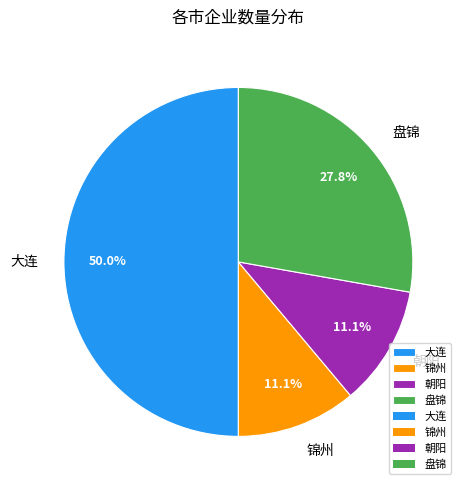

What portion of the pie excludes 大连?

50.0%